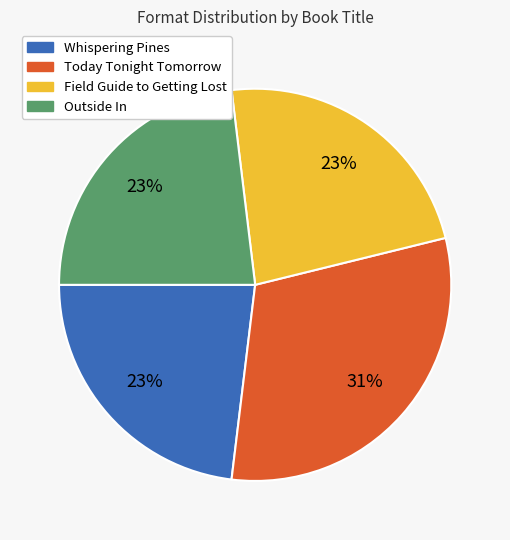

Which category has the biggest portion of the pie?

Today Tonight Tomorrow